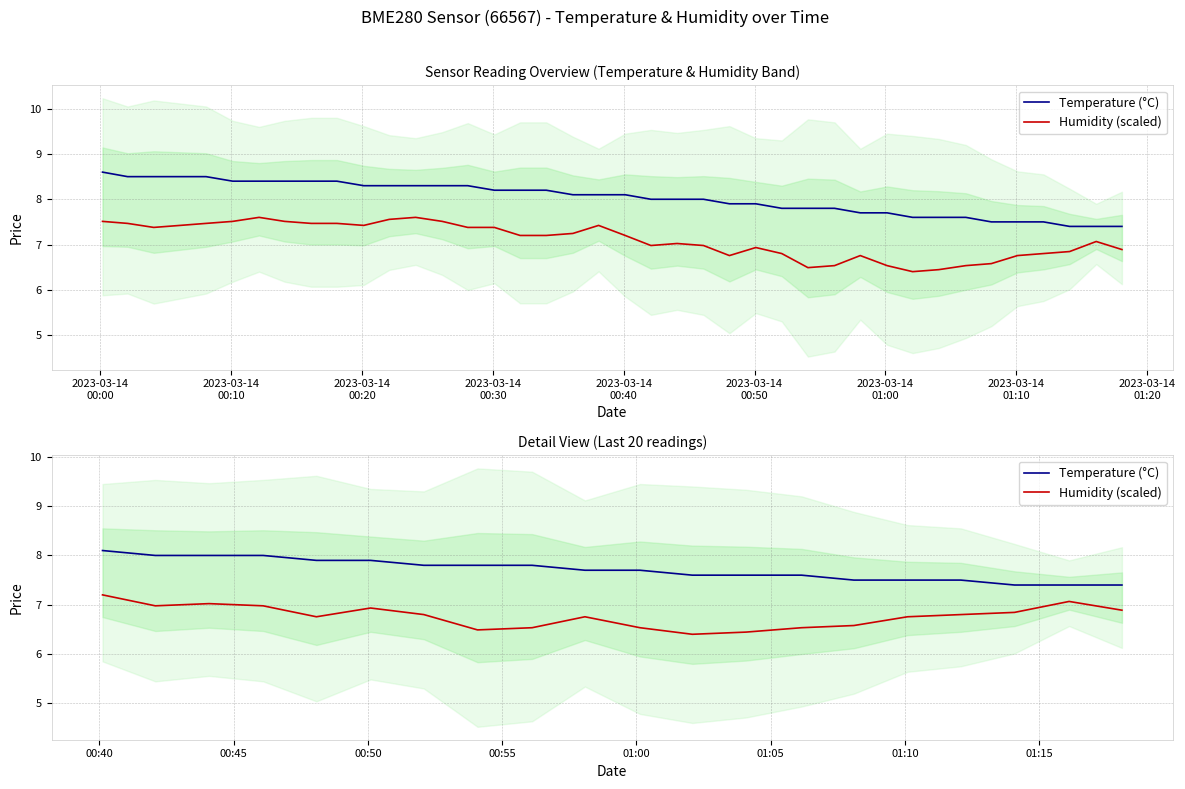

What are all the series names shown in the legend?

Temperature (°C), Humidity (scaled)